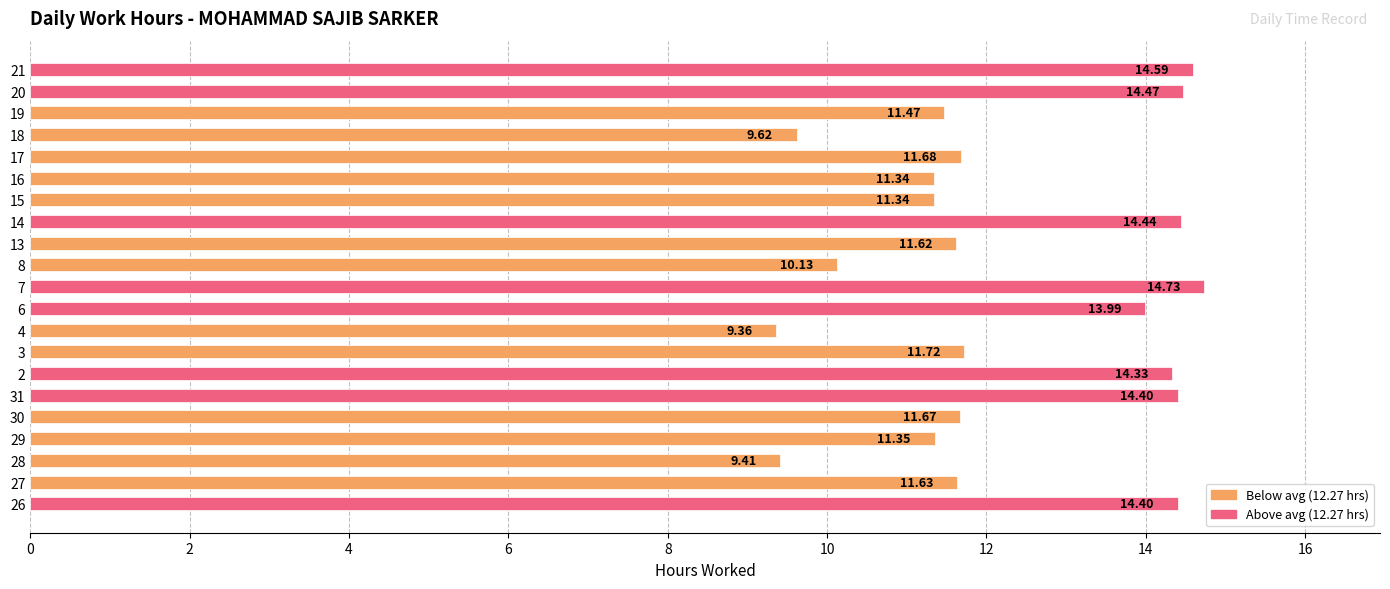

What is the difference between the maximum and second lowest values?

5.3